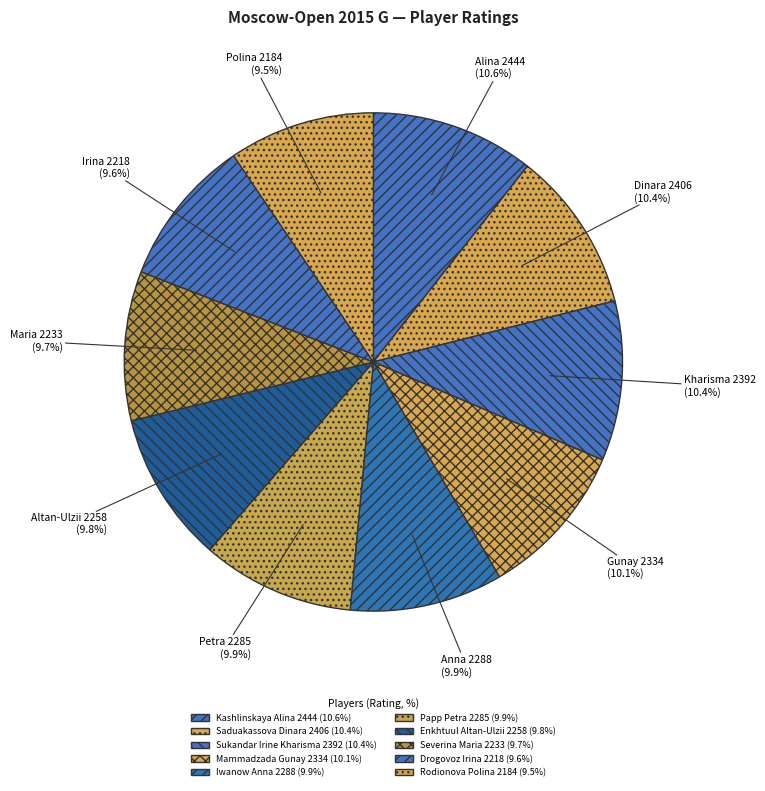

Count the number of slices in the pie.

10